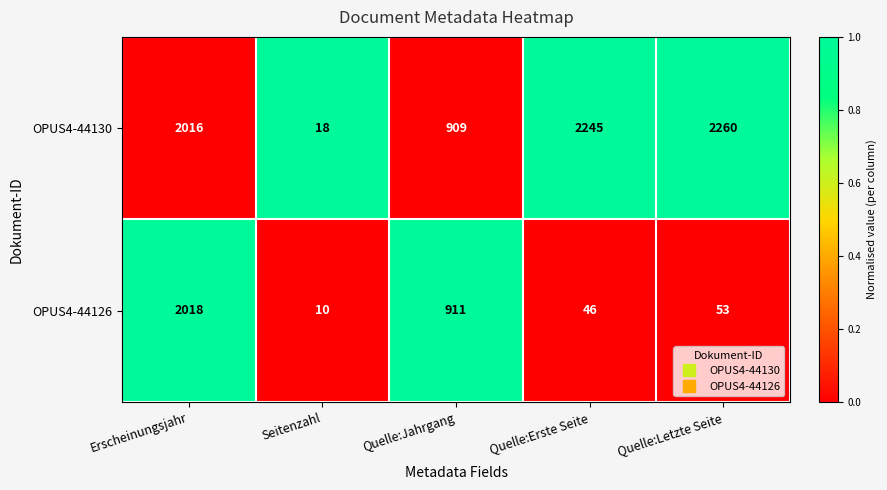

At which category does the chart reach its minimum across all series?

Seitenzahl